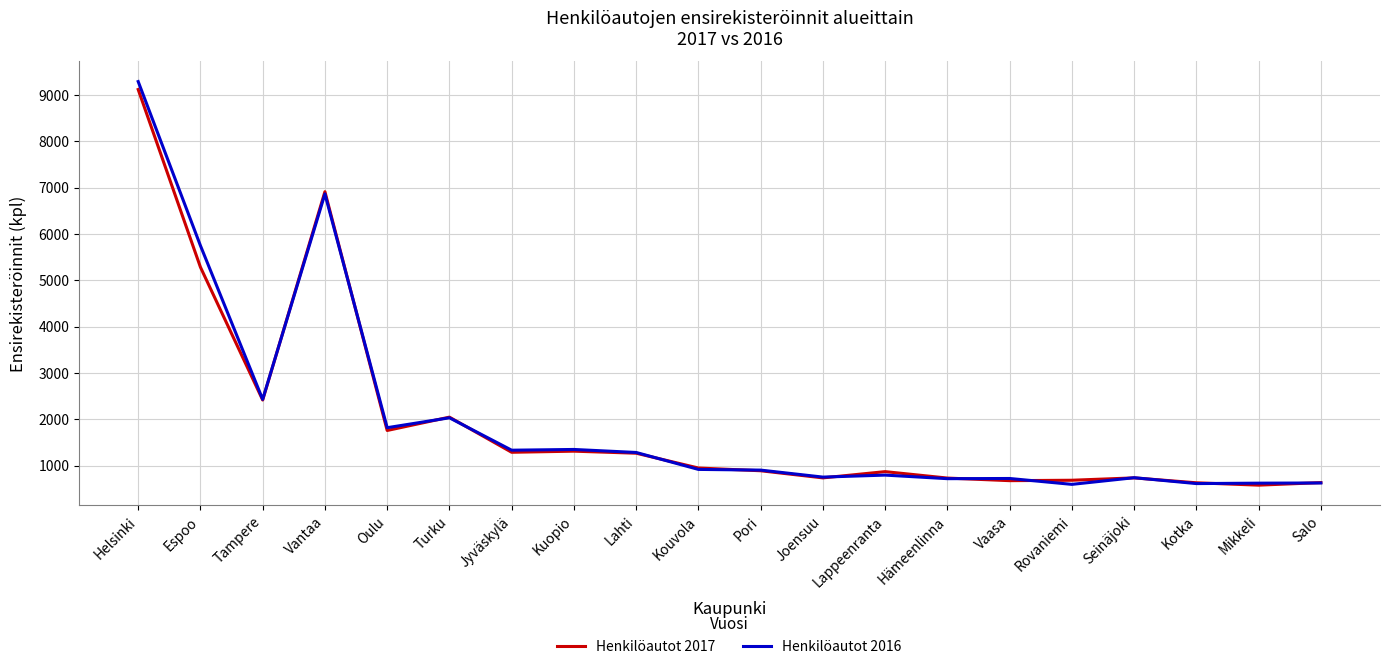

What position from the right is Joensuu?

9